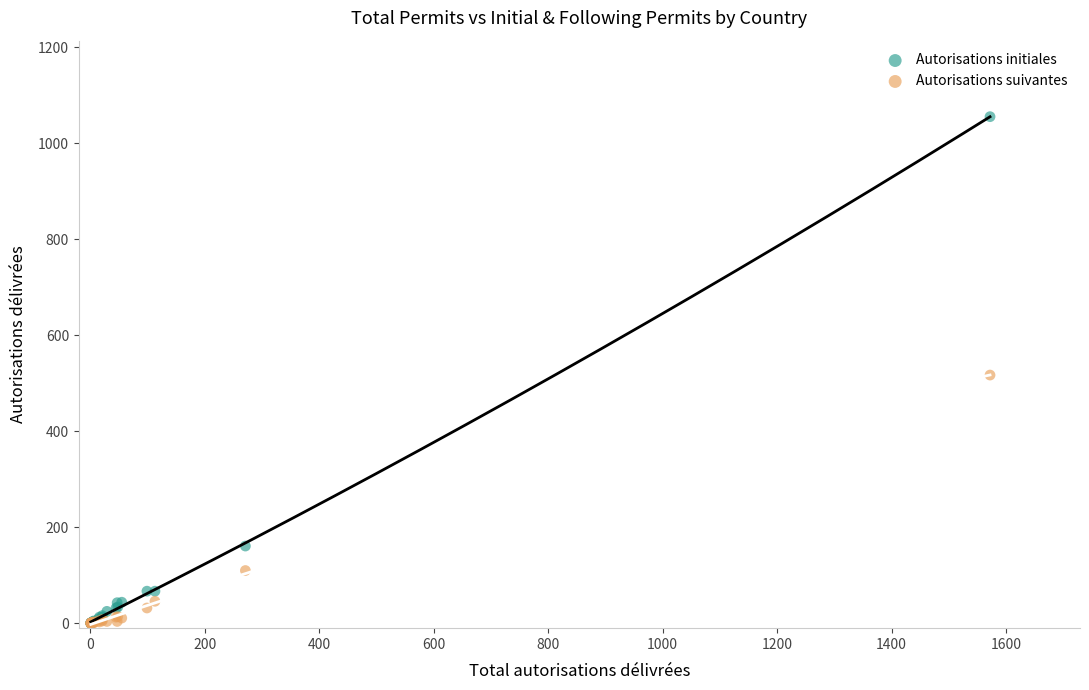

In the Autorisations suivantes series, what Y value is closest to 258?

110